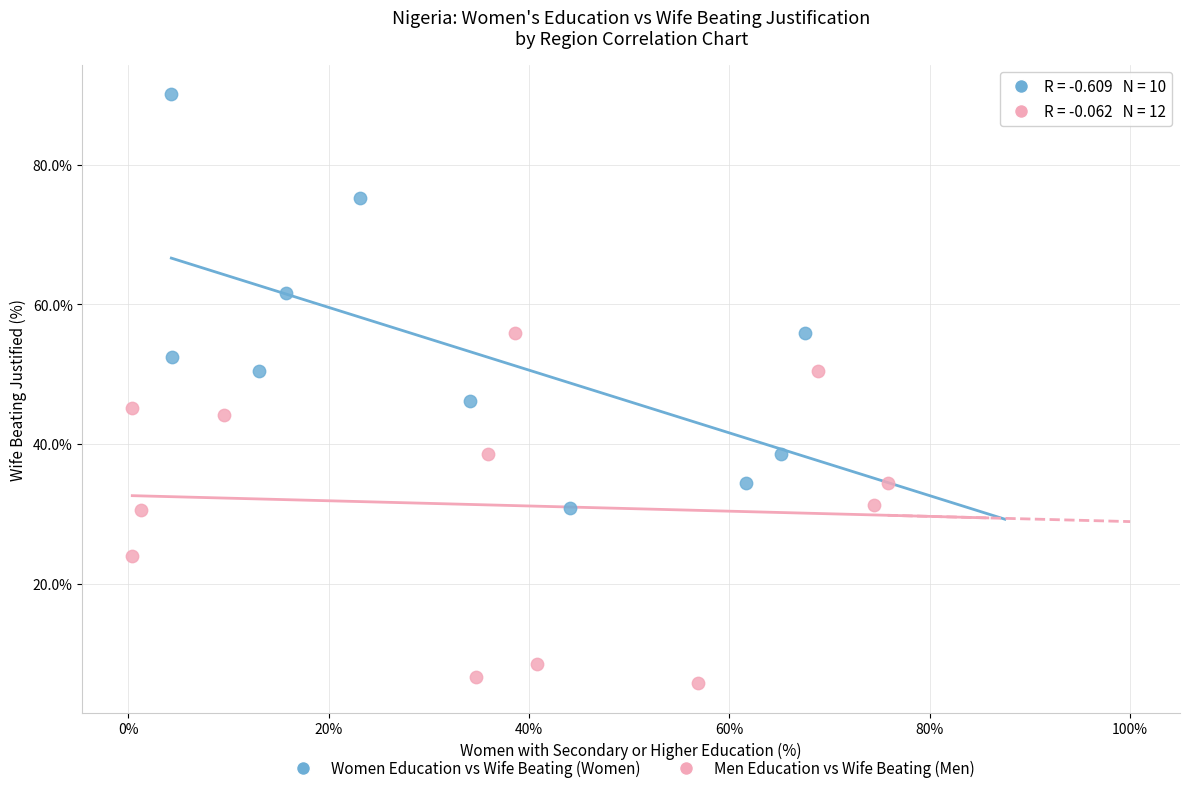

Which series has the widest spread of Y values?

Women Education vs Wife Beating (Women)